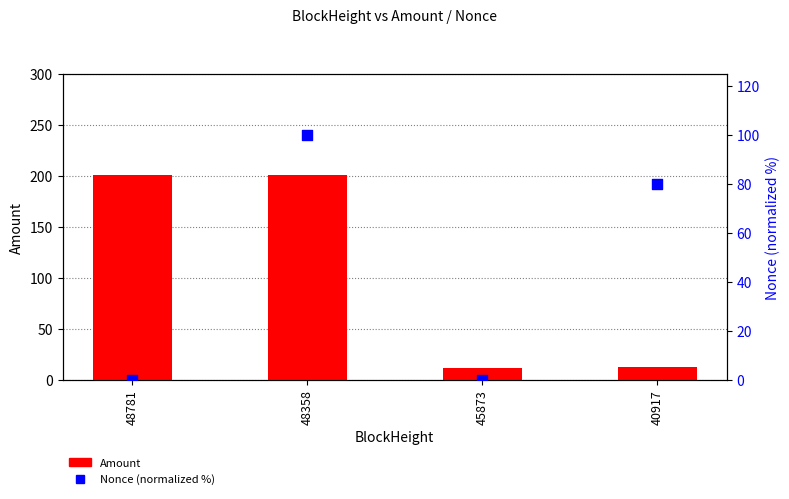

Which series reaches the minimum Y coordinate?

Nonce (normalized %)